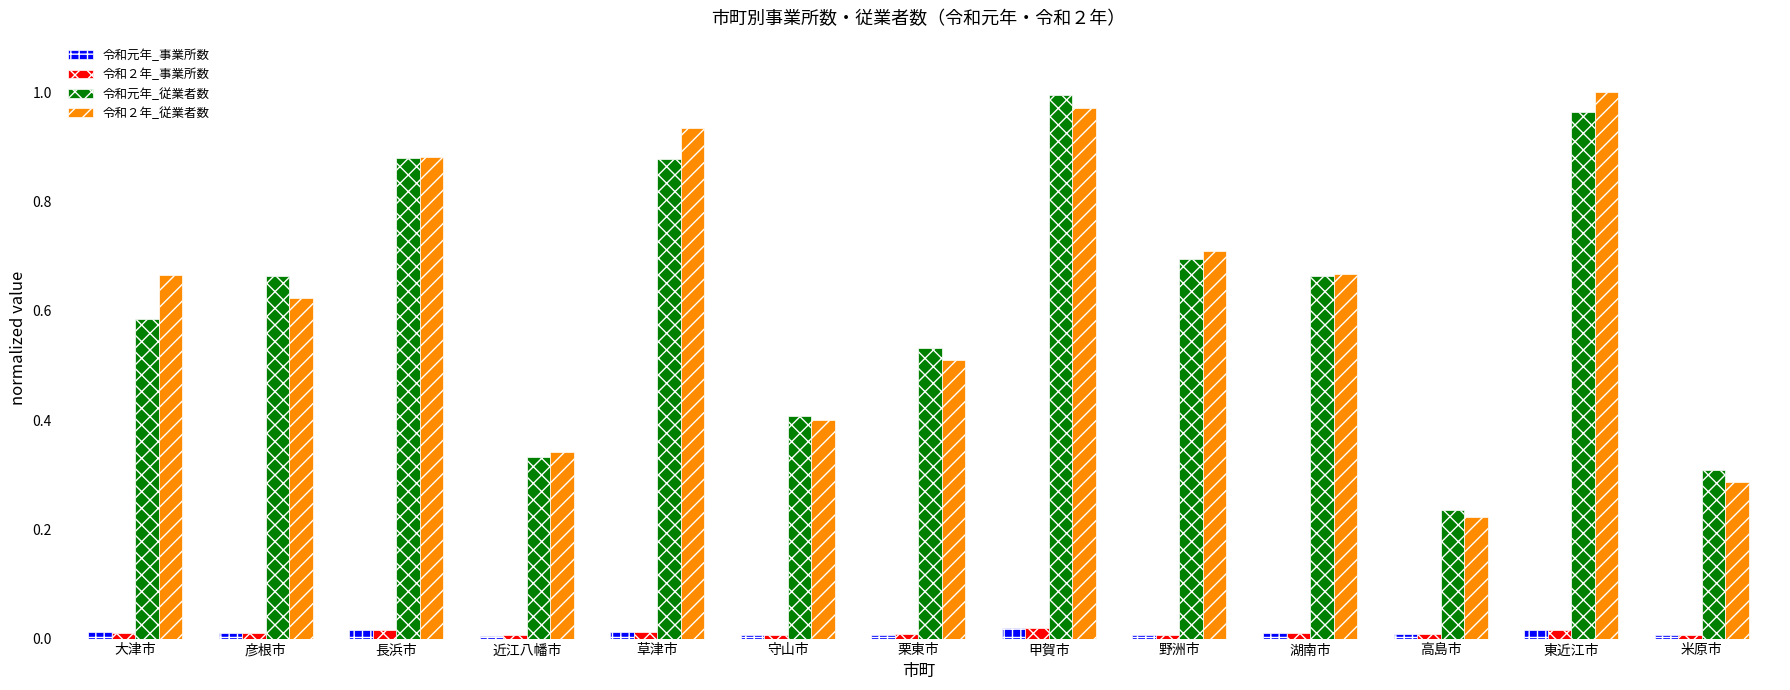

At which label does 令和２年_従業者数 reach its minimum?

高島市